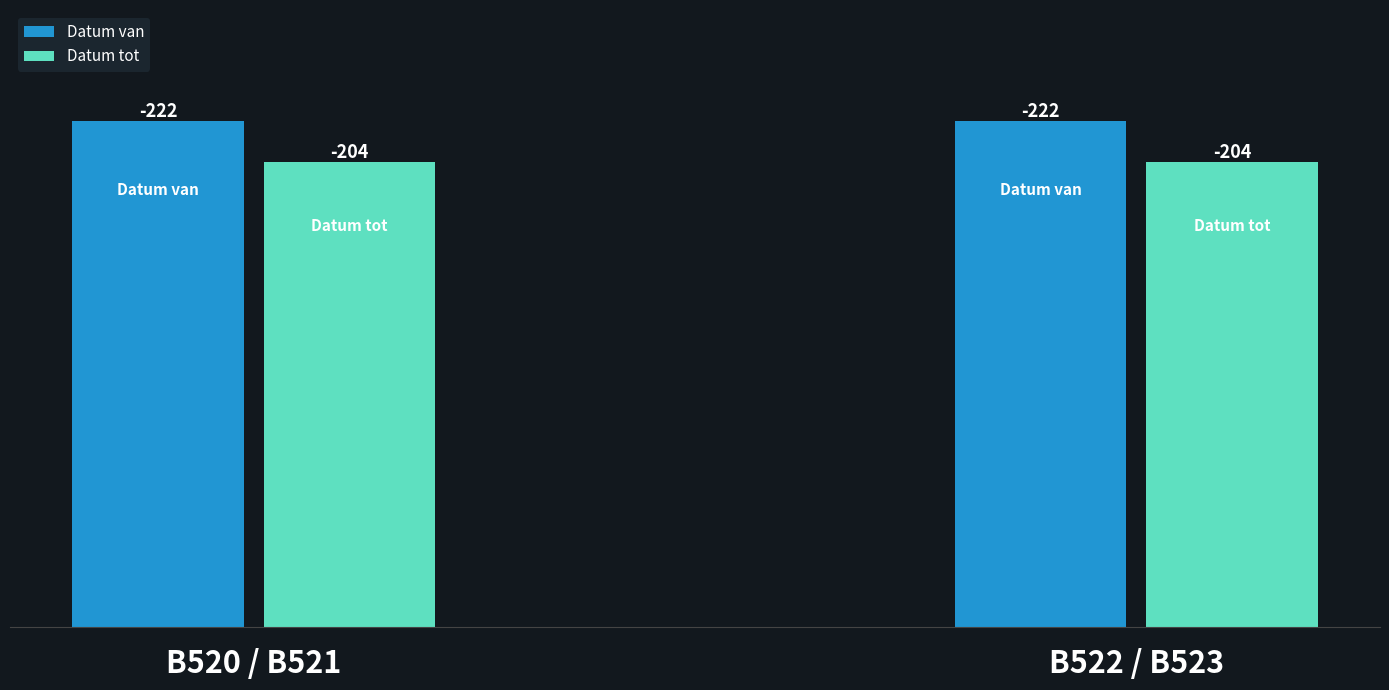

What position from the right is B522 / B523?

1